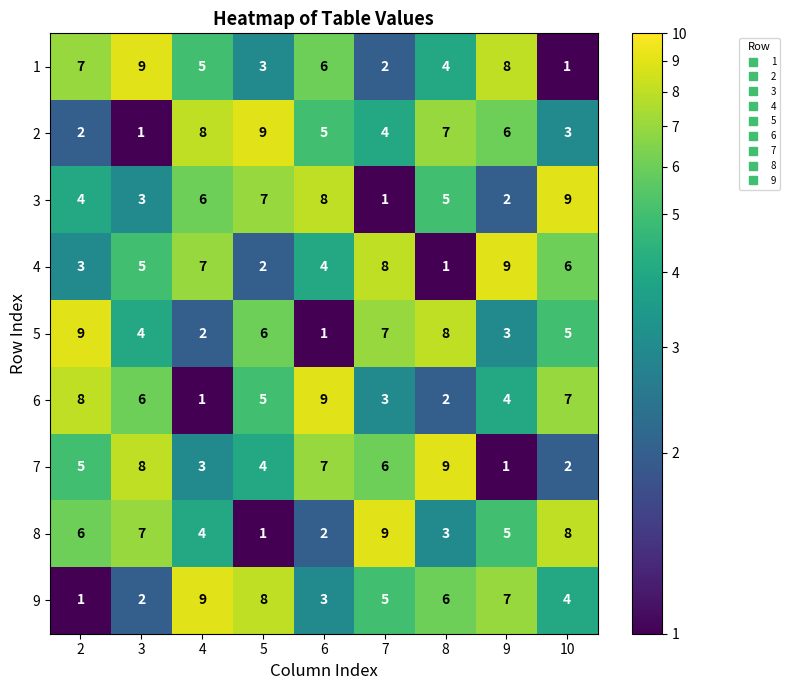

At how many categories does at least one series exceed 2?

9